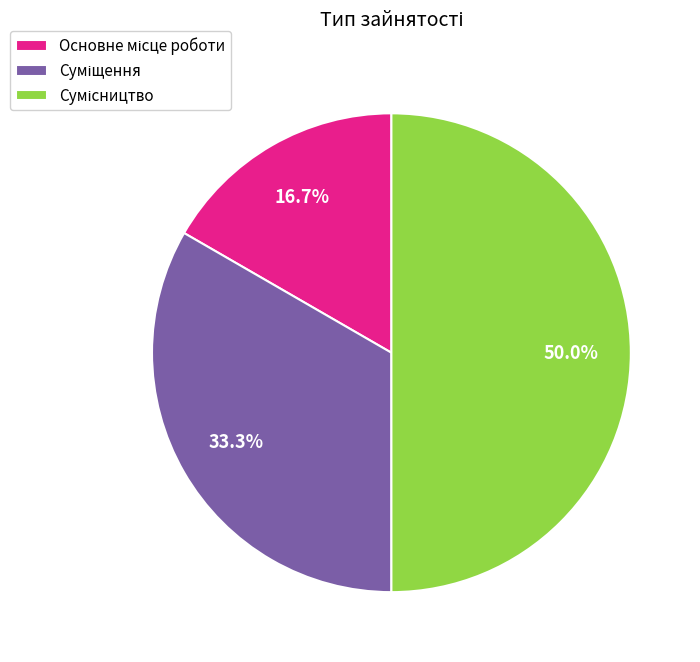

How many slices are in this pie chart?

3